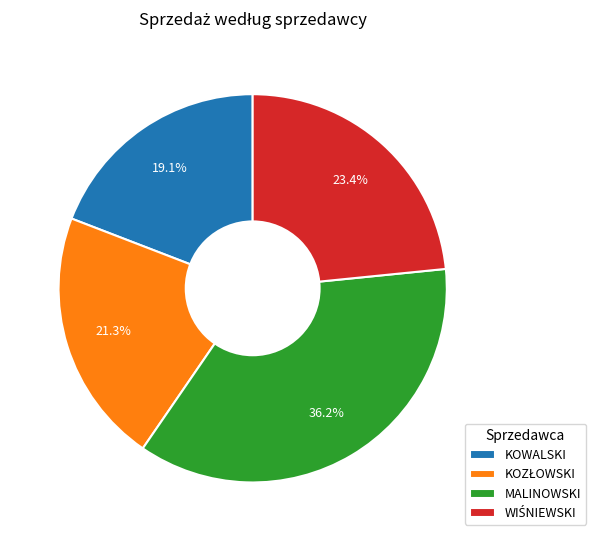

What is the largest slice in the pie chart?

MALINOWSKI